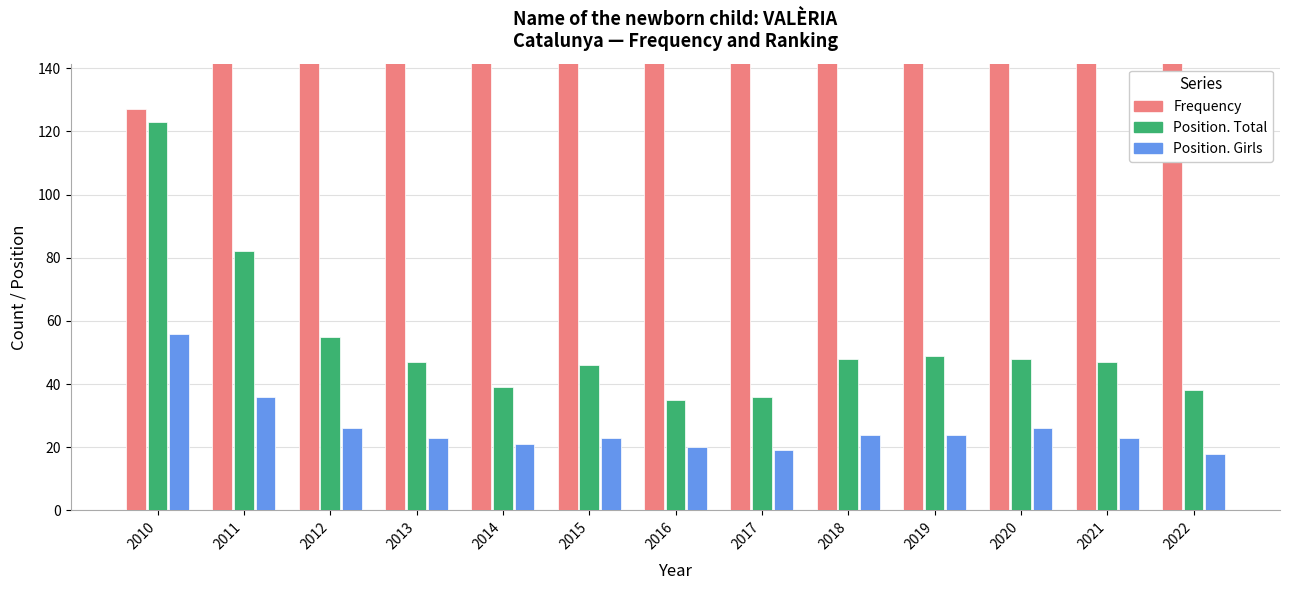

How many values in the Position. Girls series exceed 23?

6